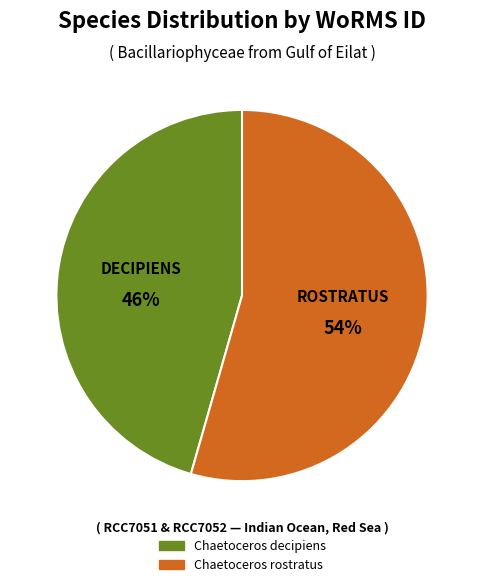

Is the sum of Chaetoceros rostratus and Chaetoceros decipiens greater than half?

Yes